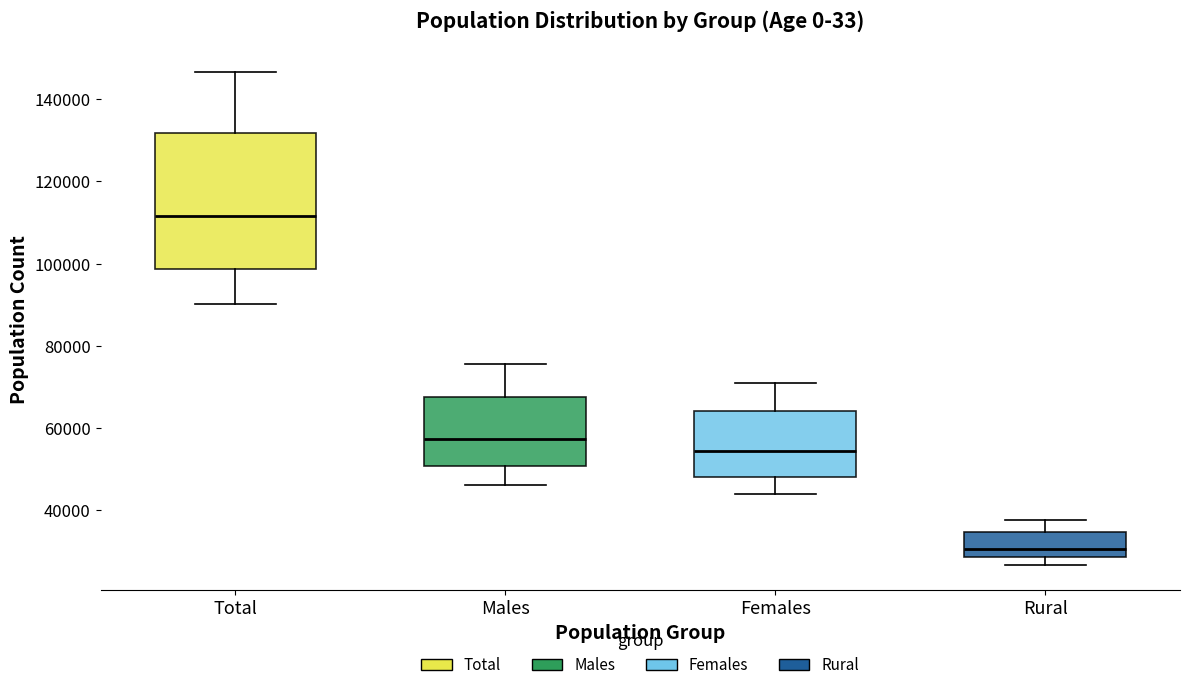

Which box is the tallest, from its lower edge to its upper edge?

Total